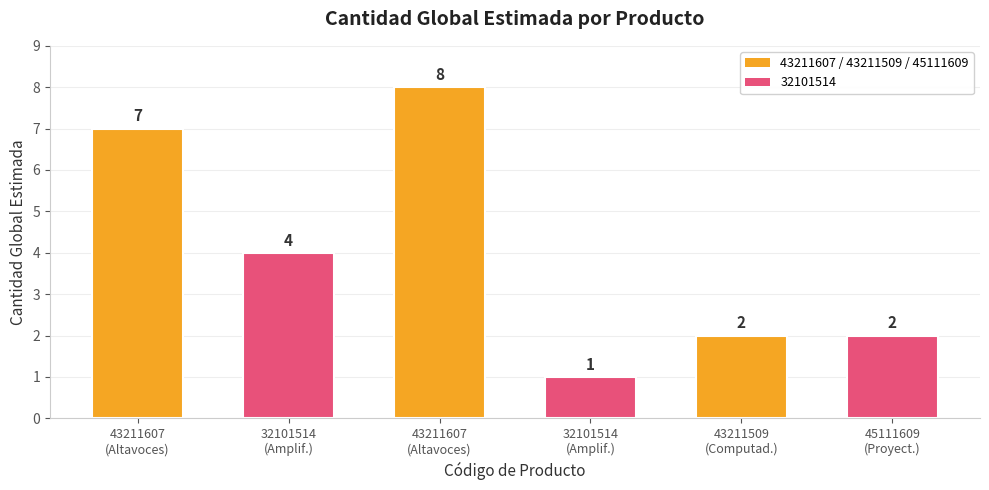

Is it true that the value at 43211607
(Altavoces) is 8?

True